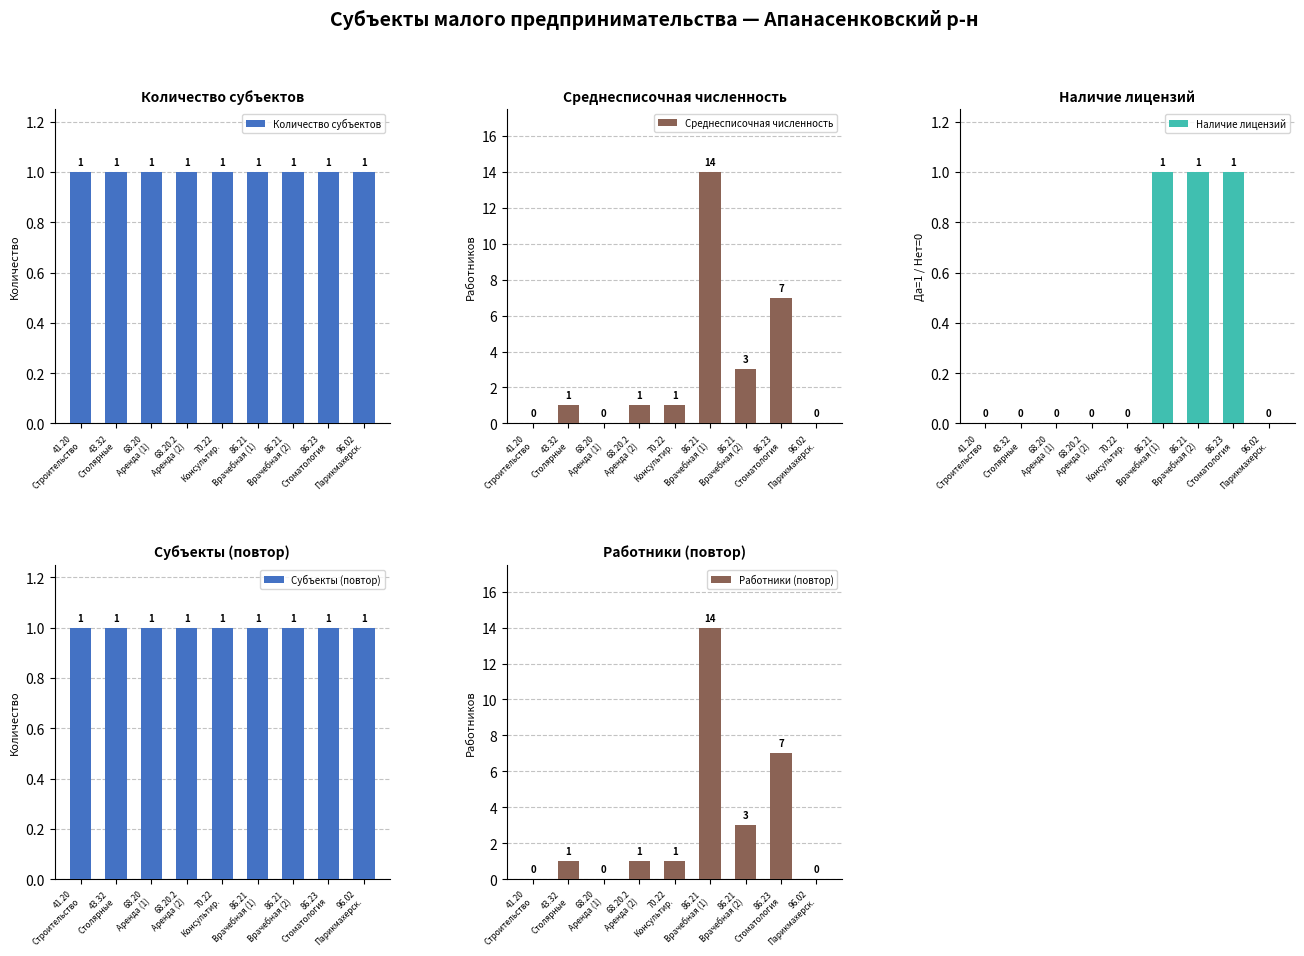

Reading right to left, list all the values displayed in this chart.

Количество субъектов: 1	1	1	1	1	1	1	1	1
Среднесписочная численность: 0	7	3	14	1	1	0	1	0
Наличие лицензий: 0	1	1	1	0	0	0	0	0
Субъекты (повтор): 1	1	1	1	1	1	1	1	1
Работники (повтор): 0	7	3	14	1	1	0	1	0